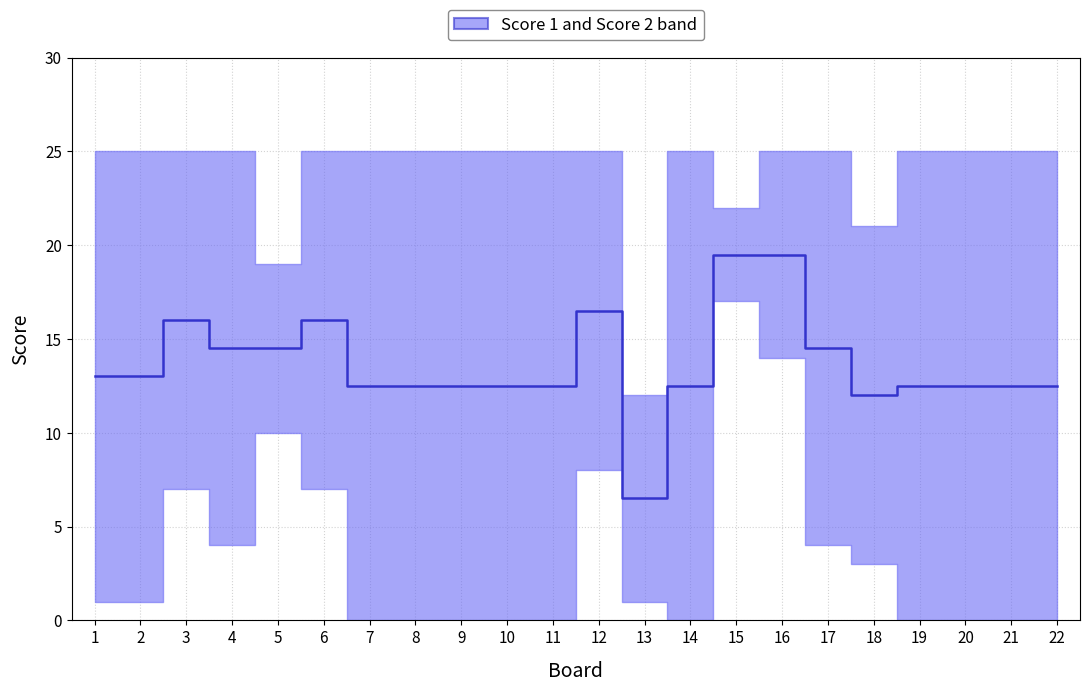

How many data points are less than 12?

1